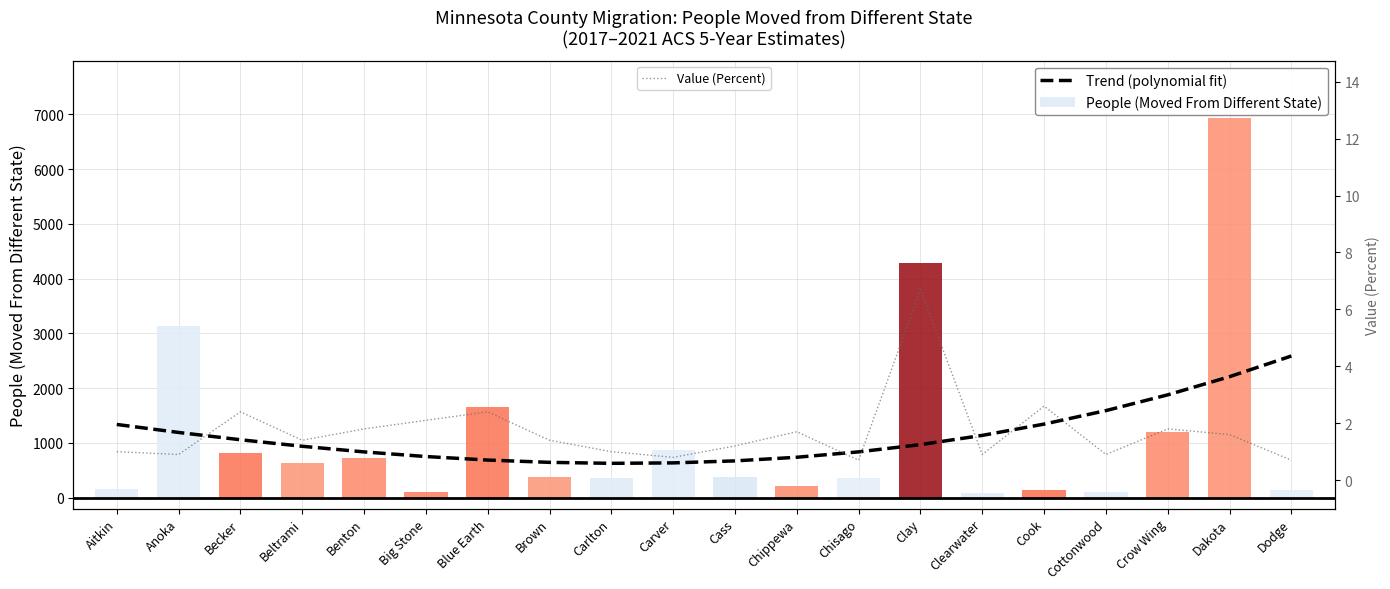

Does the chart contain stacked bars?

No